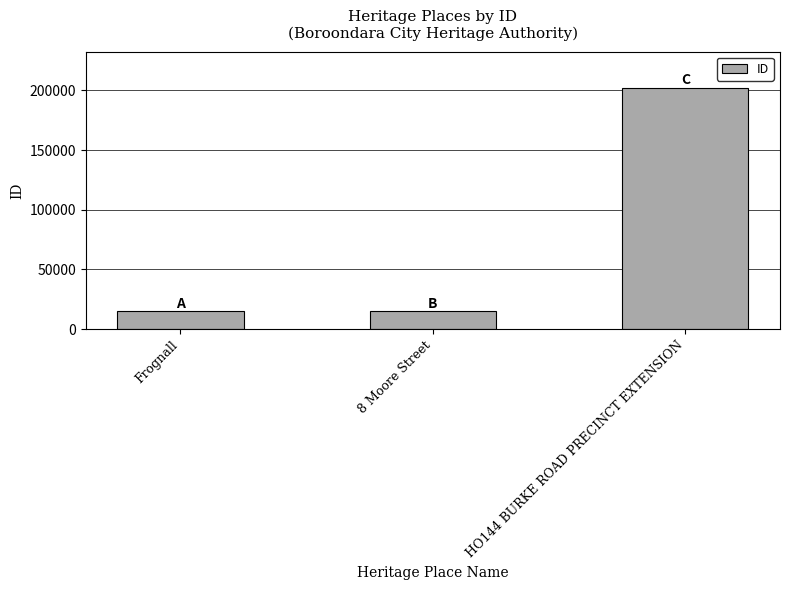

Approximately how many times larger is the value at HO144 BURKE ROAD PRECINCT EXTENSION compared to Frognall?

13.5